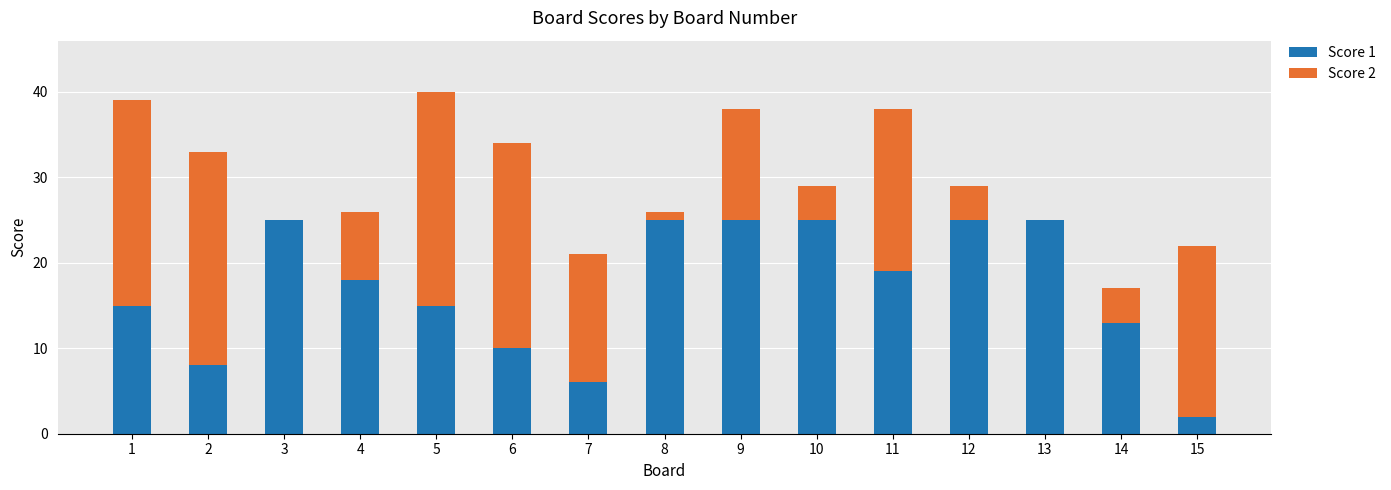

What is the total value across all series at 11?

38